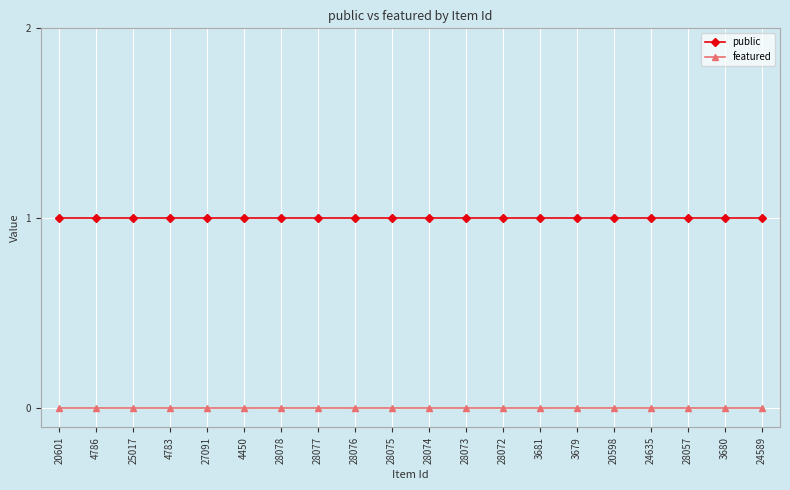

Which series has the largest total across all categories?

public